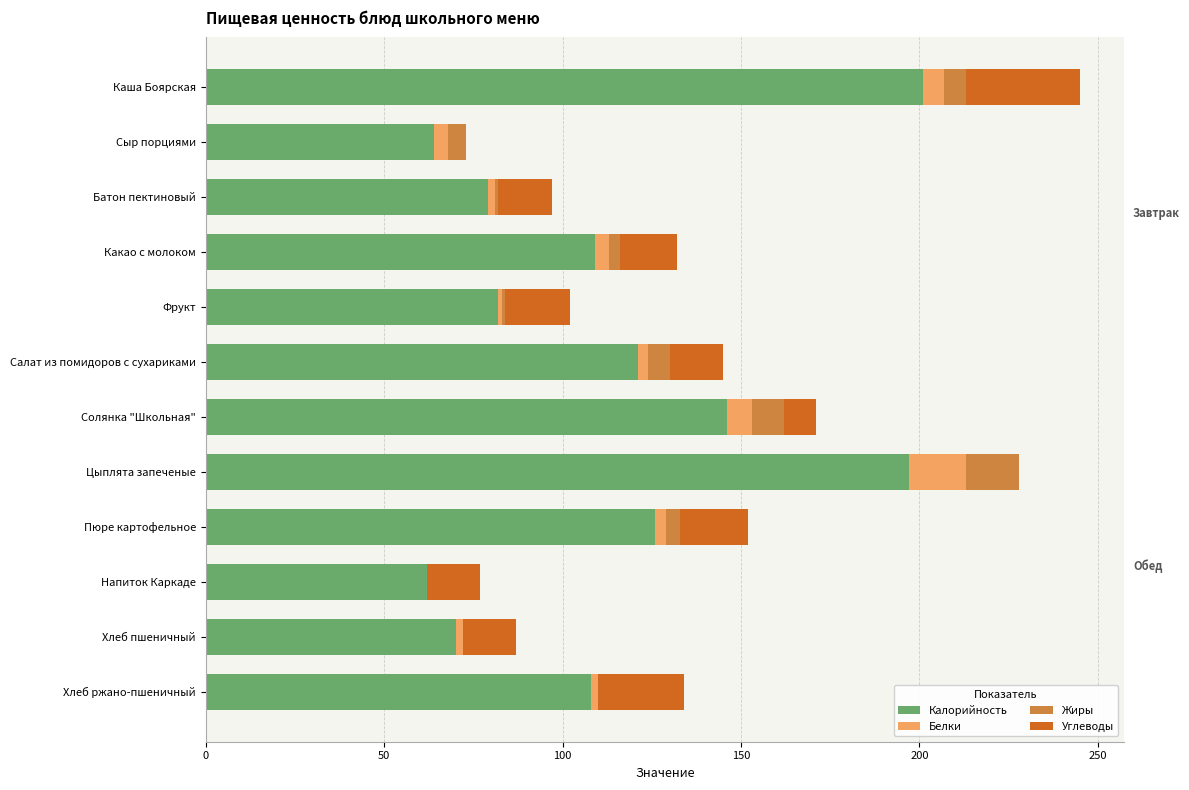

The Калорийность series shows 250 at Солянка "Школьная". True or false?

False